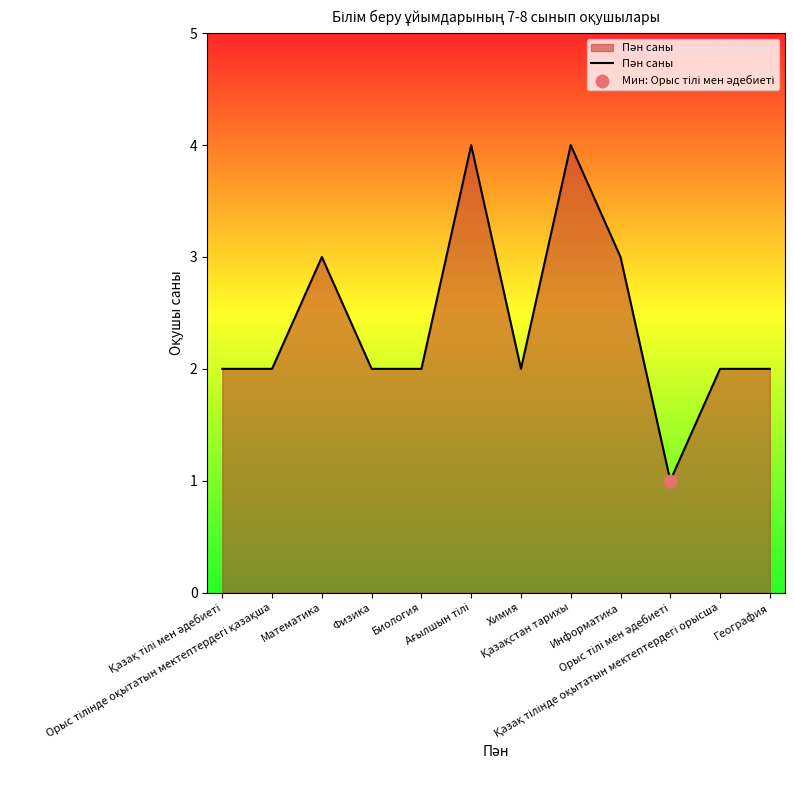

What is the change in value from Биология to Информатика?

+1